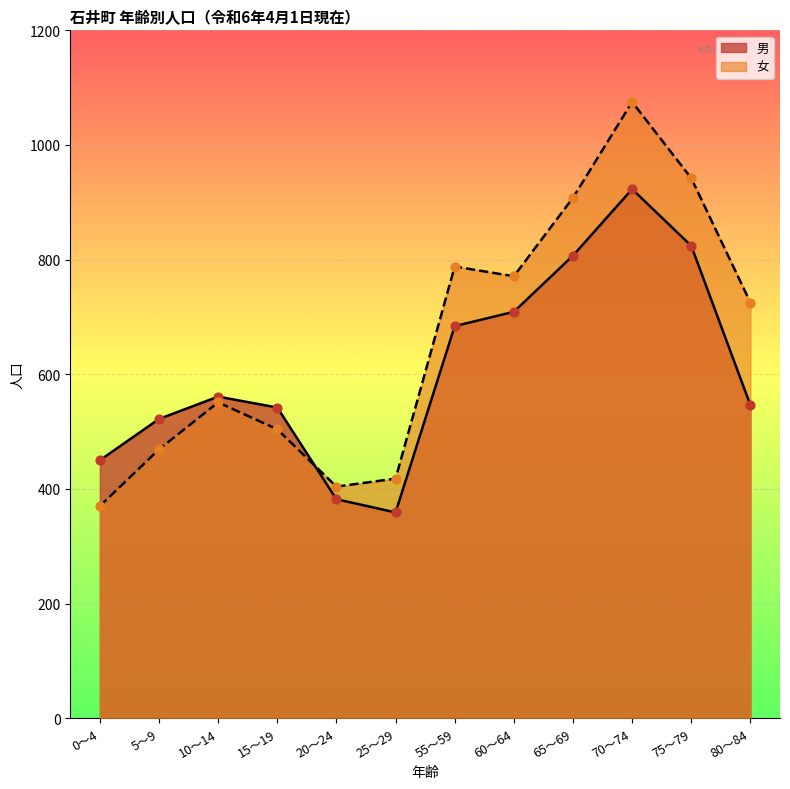

At which category is the sum across all series the highest?

70～74